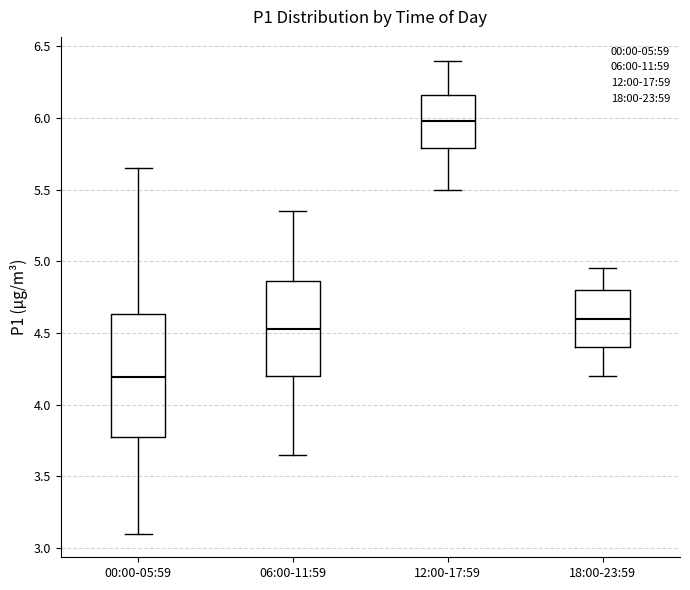

Reading left to right, read every box against the y-axis: the position of its median line, the range the box covers, and the ends of its whiskers. The values are not printed on the chart, so give them approximately, as read against the axis.

00:00-05:59: median 4.20, box 3.75 to 4.65, whiskers 3.10 to 5.65
06:00-11:59: median 4.55, box 4.20 to 4.85, whiskers 3.65 to 5.35
12:00-17:59: median 6.00, box 5.80 to 6.15, whiskers 5.50 to 6.40
18:00-23:59: median 4.60, box 4.40 to 4.80, whiskers 4.20 to 4.95